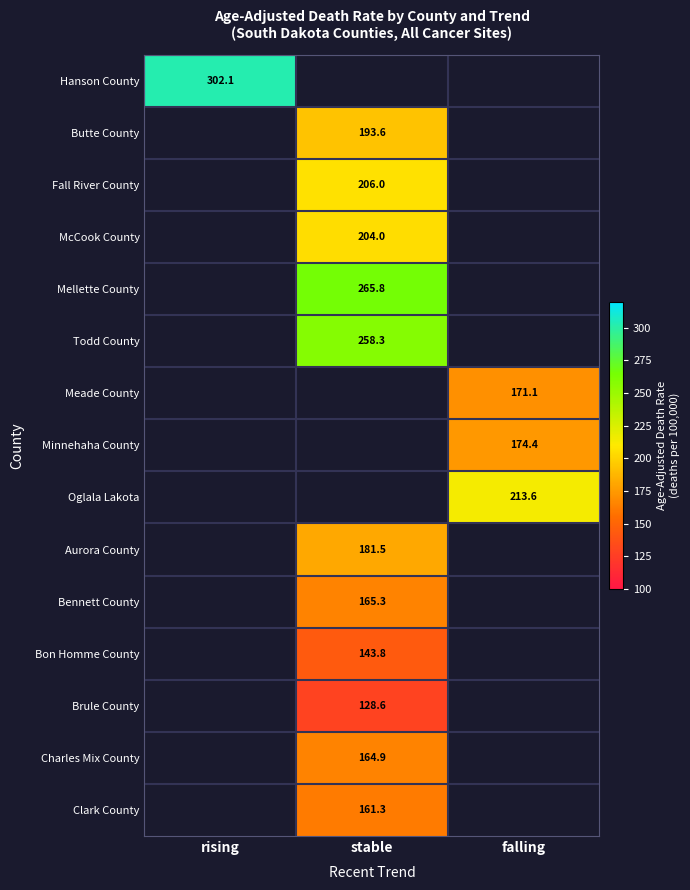

Is it true that McCook County equals 118.7 at stable?

False